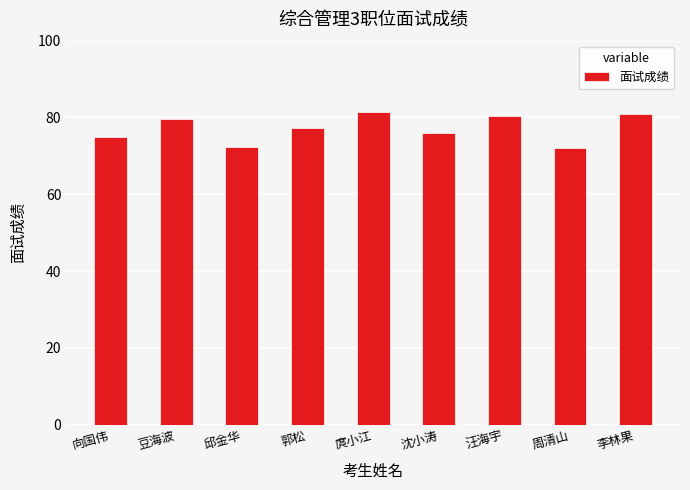

What is the smallest value displayed?

72.0